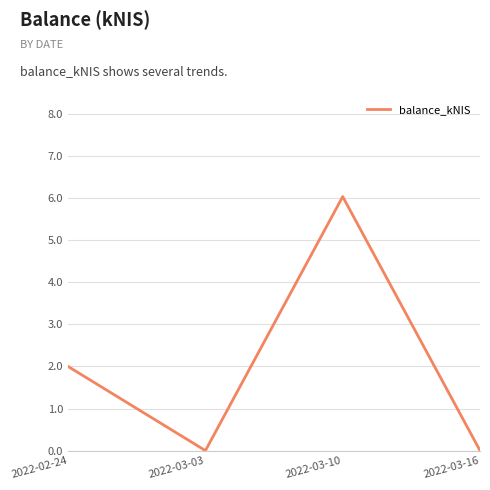

Reading left to right, list all the values displayed in this chart.

2.0	0.0	6.0	0.0